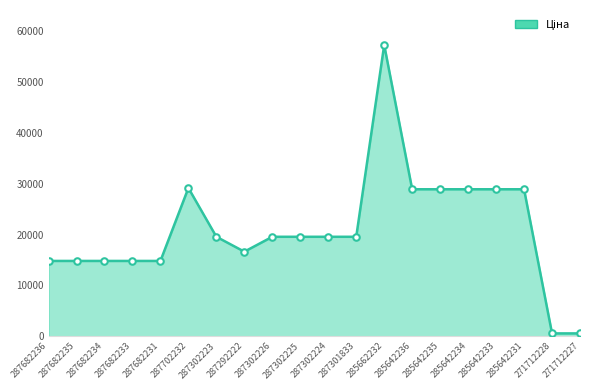

Between 287302225 and 287682234, which is larger?

287302225